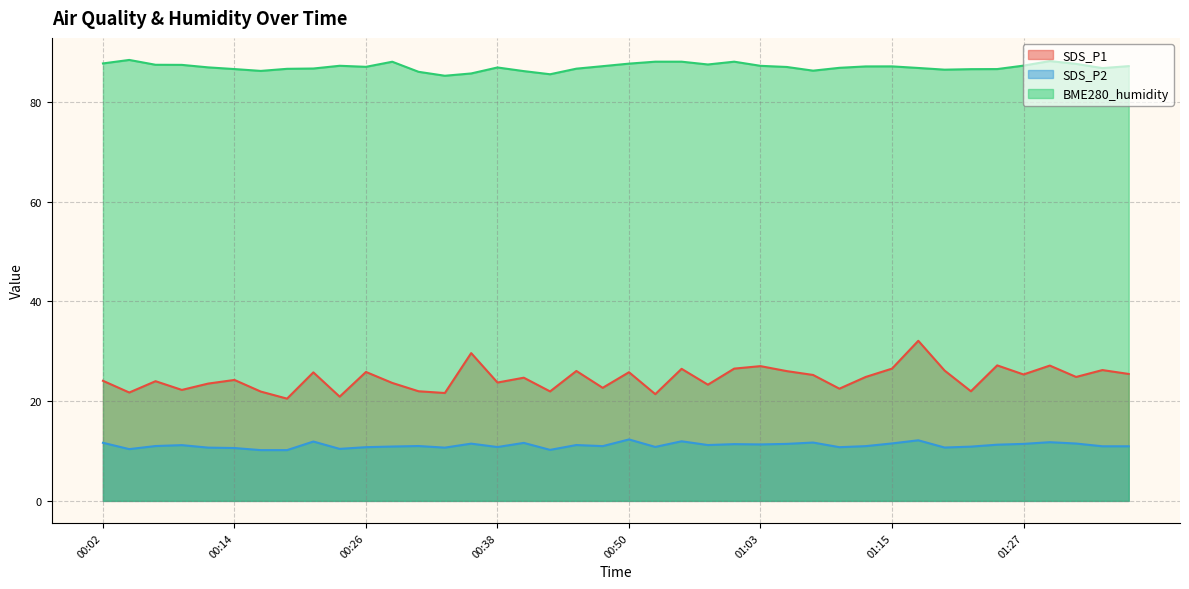

At which category is the sum across all series the highest?

01:17